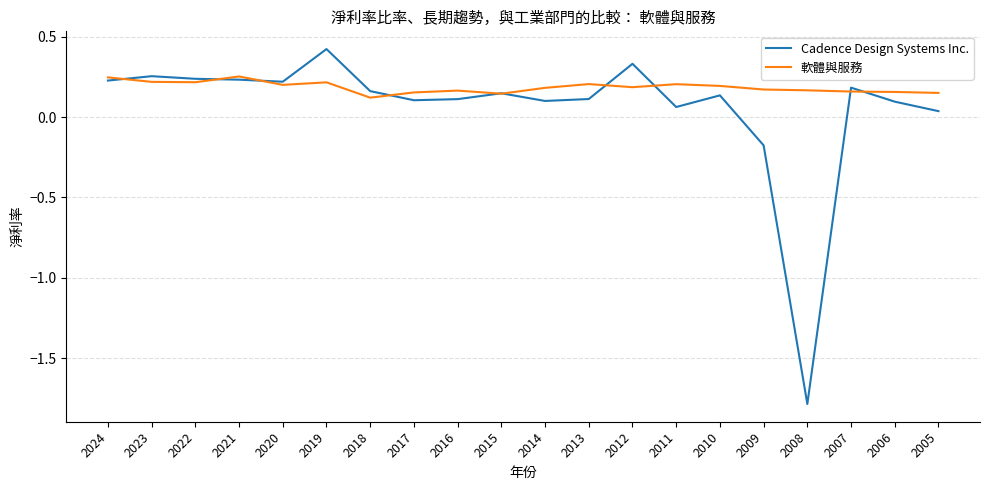

Count the 軟體與服務 values in the range 0 to 1.

20